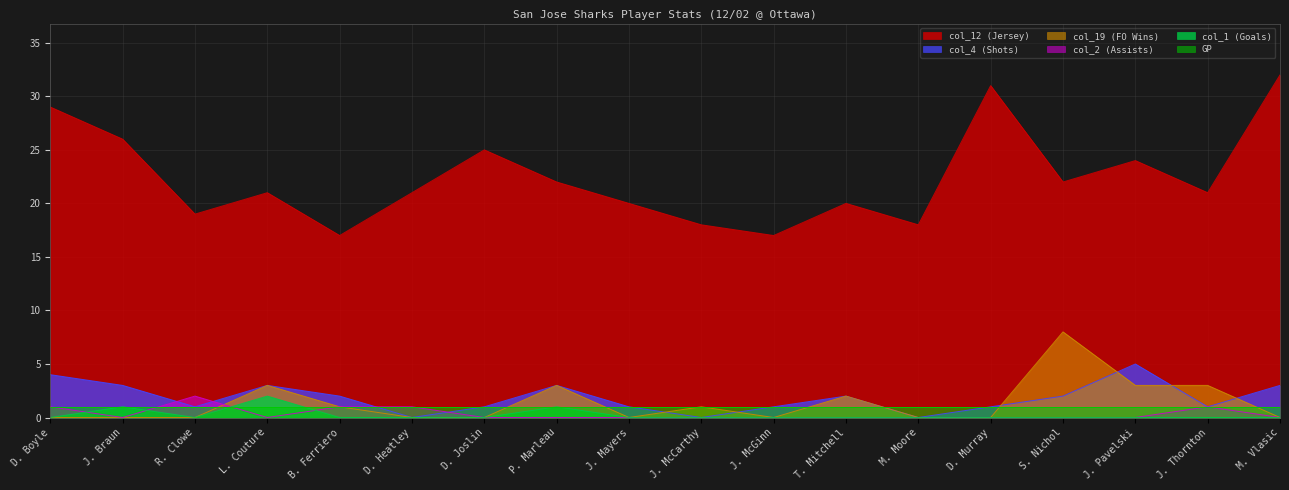

Does the chart have visible grid lines?

Yes